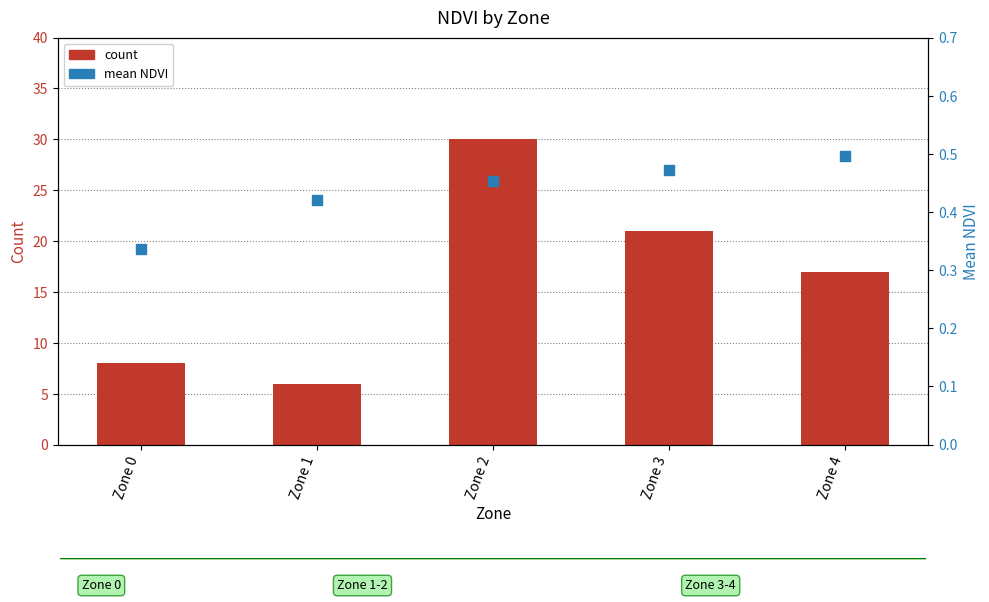

Which series has the largest total across all categories?

count